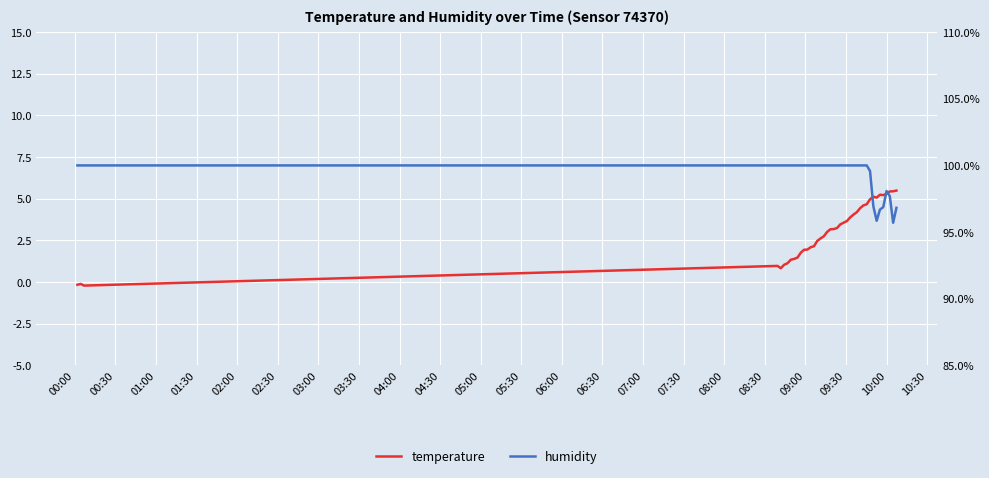

True or false: temperature and humidity cross at least once.

False